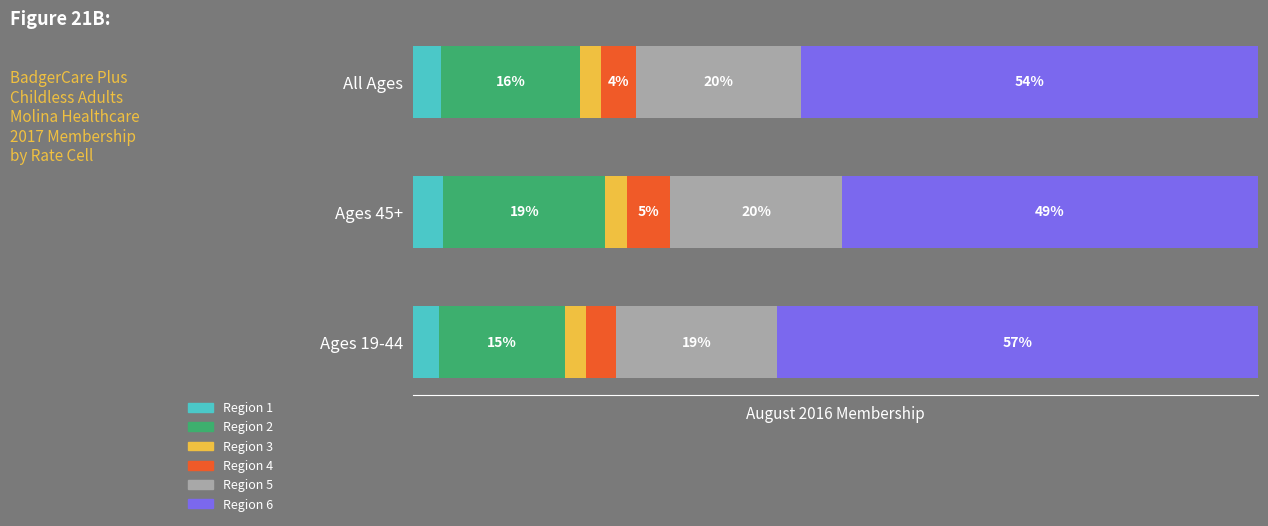

What are all the series names shown in the legend?

Region 1, Region 2, Region 3, Region 4, Region 5, Region 6